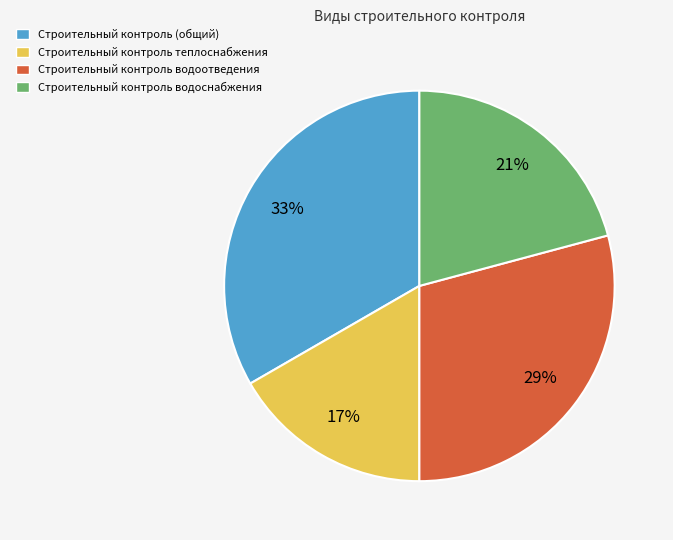

Count the number of slices in the pie.

4